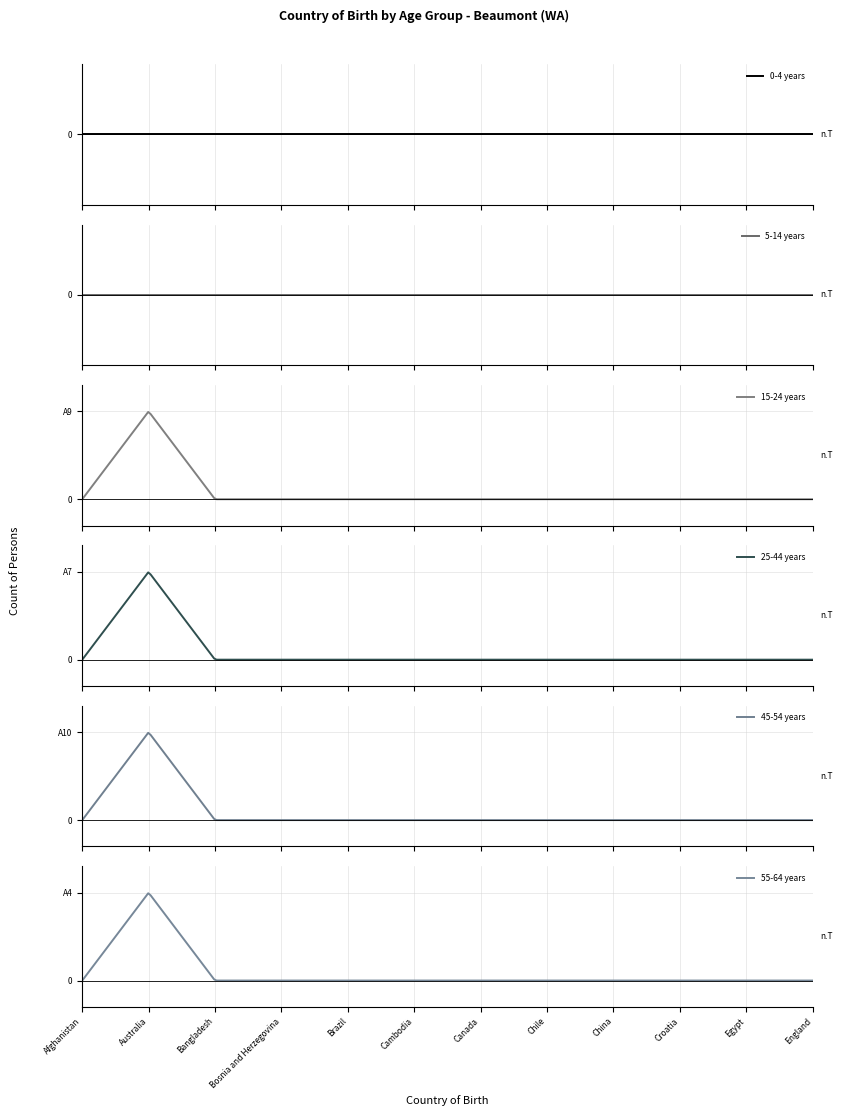

Is the value of 0-4 years at Australia greater than the value of 45-54 years at Bangladesh?

No